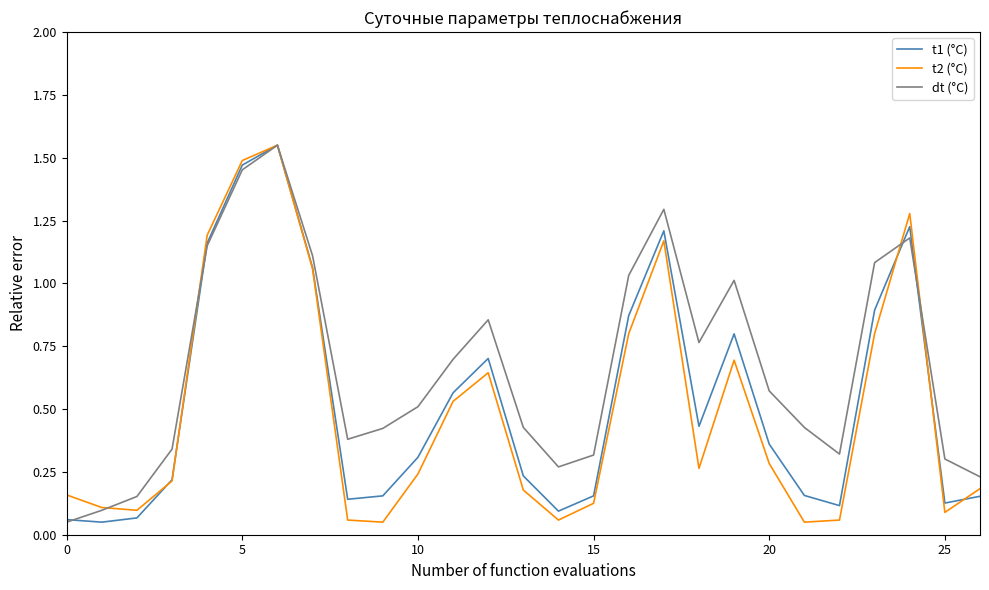

What are all the series names shown in the legend?

t1 (°C), t2 (°C), dt (°C)